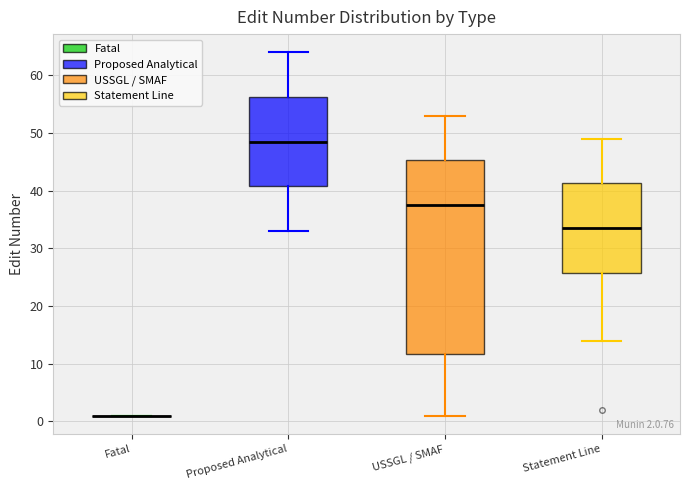

Which box is the tallest, from its lower edge to its upper edge?

USSGL / SMAF